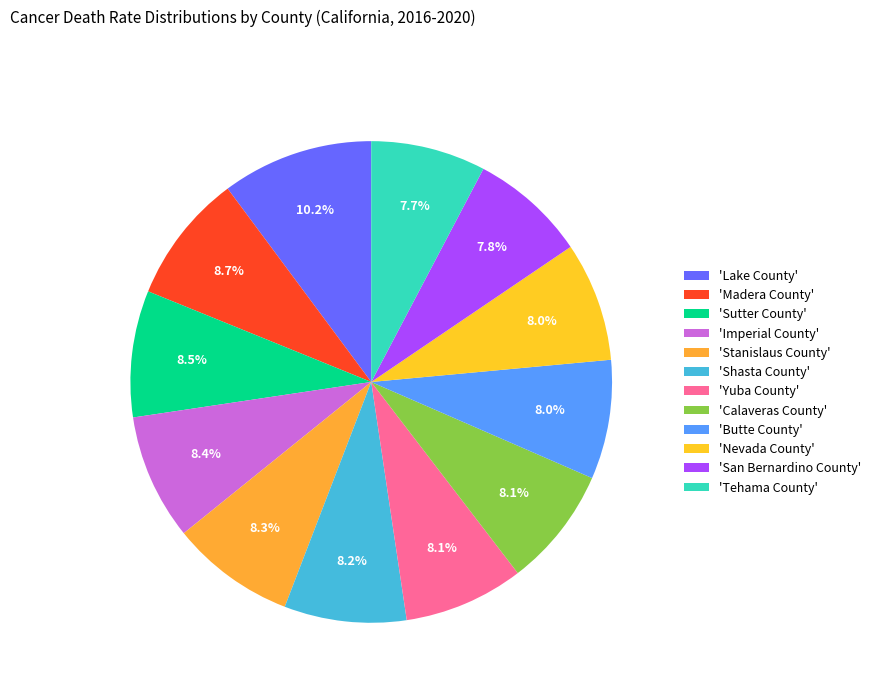

To the nearest percent, what is the difference between the largest and smallest slice percentages?

2%